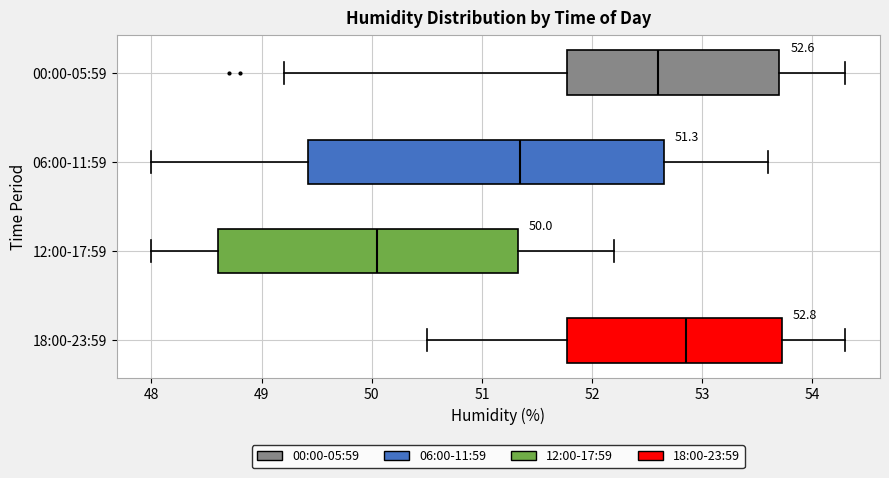

Which box has the furthest to the right median line?

18:00-23:59